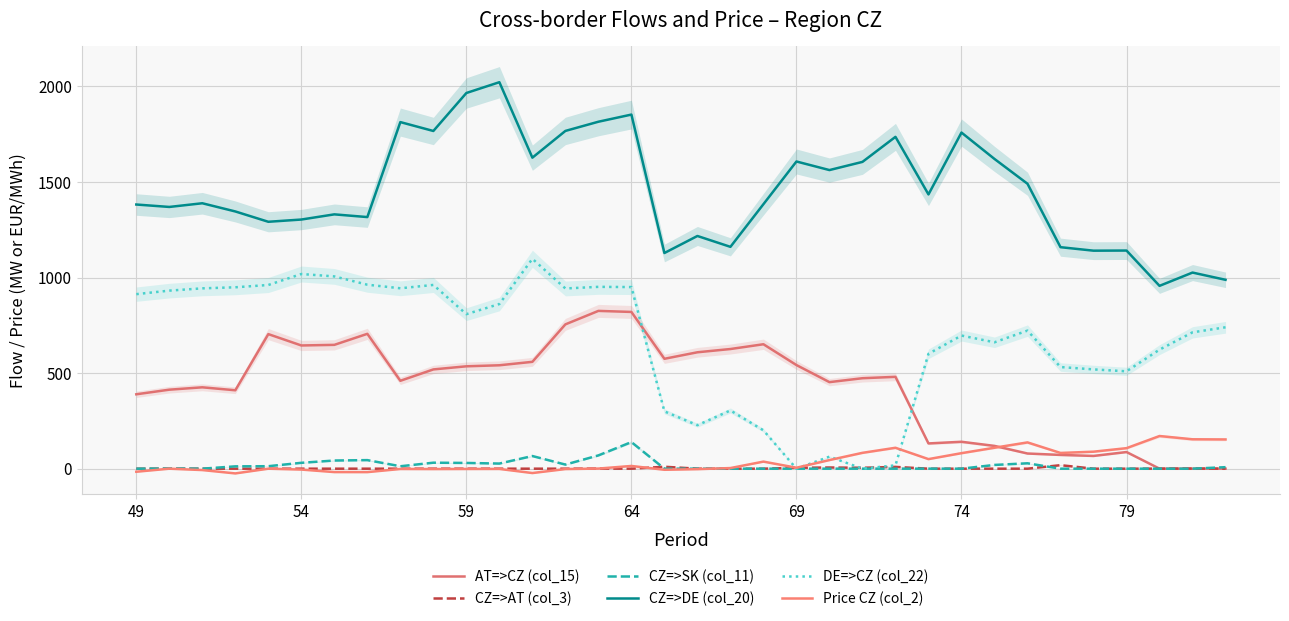

True or false: CZ=>DE (col_20) and AT=>CZ (col_15) intersect in this chart.

False